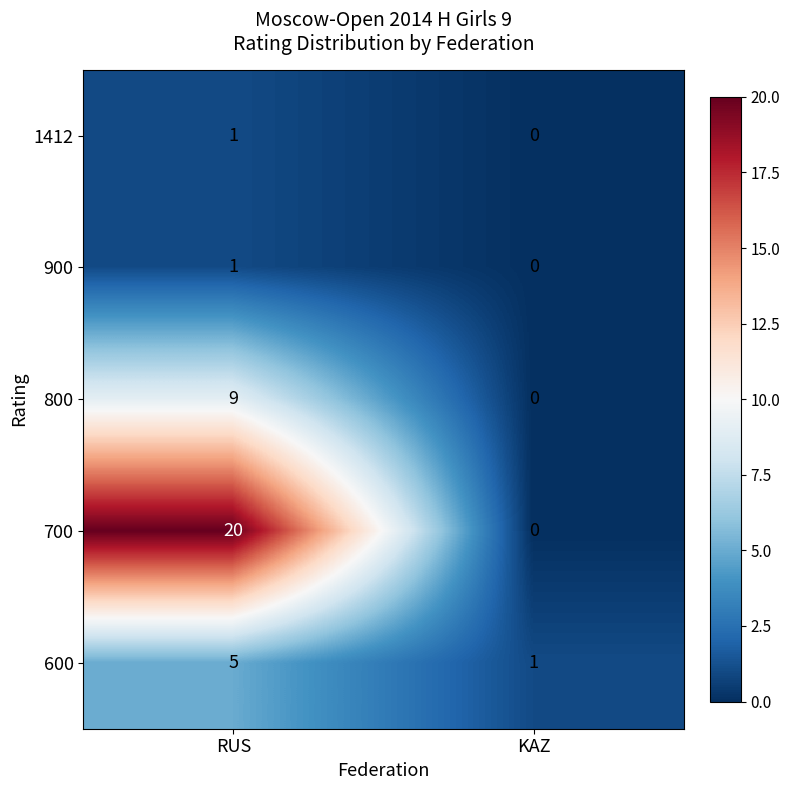

Reading right to left, transcribe all the data shown in this chart.

1412: KAZ=0	RUS=1
900: KAZ=0	RUS=1
800: KAZ=0	RUS=9
700: KAZ=0	RUS=20
600: KAZ=1	RUS=5